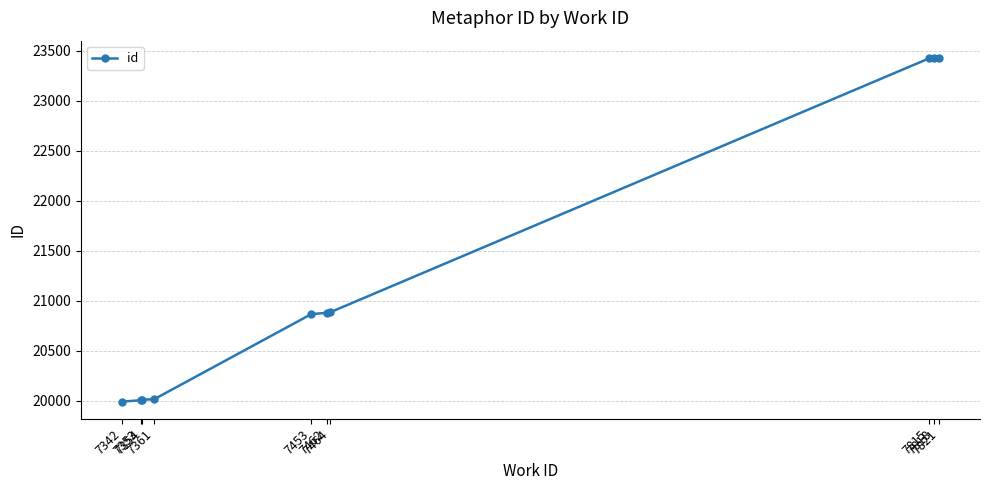

What is the ratio of the value at 7353 to the value at 7342?

1.0